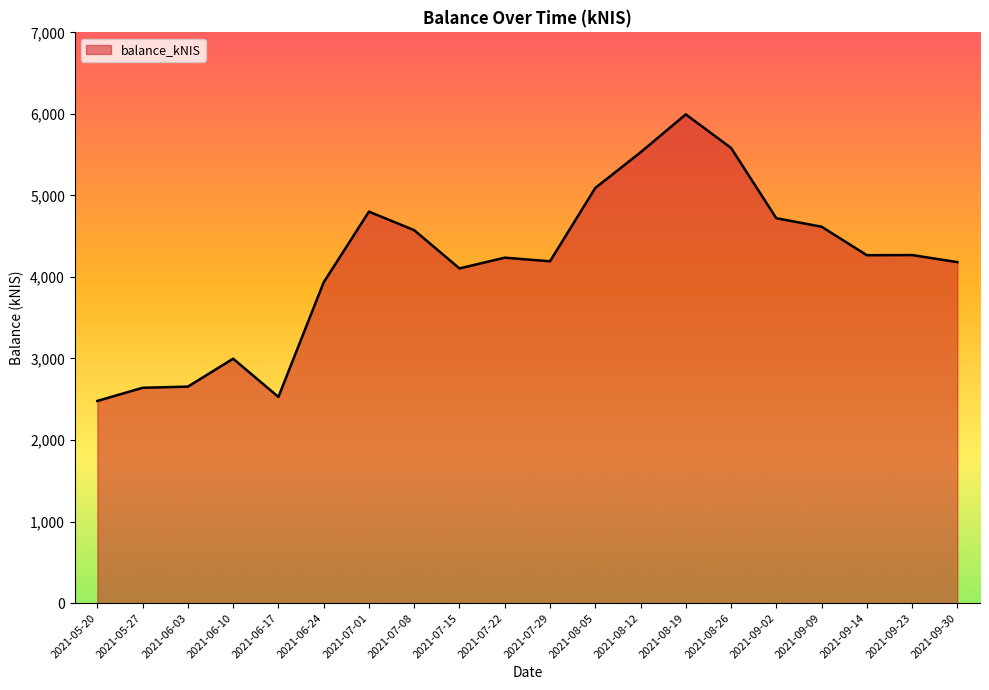

Which has a higher value, 2021-09-23 or 2021-09-09?

2021-09-09